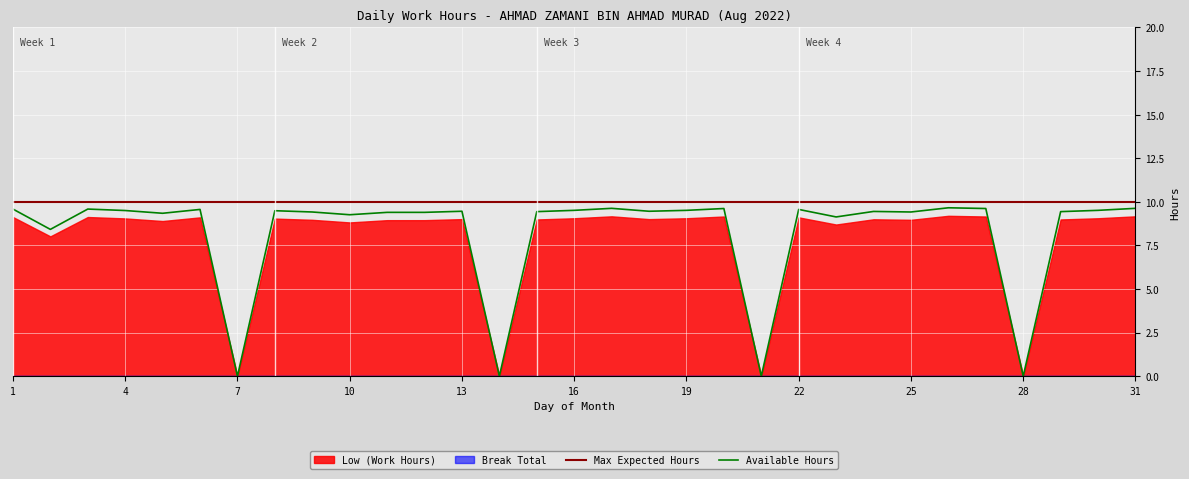

What is the value of the Available Hours point at the 25th from the left?

9.4